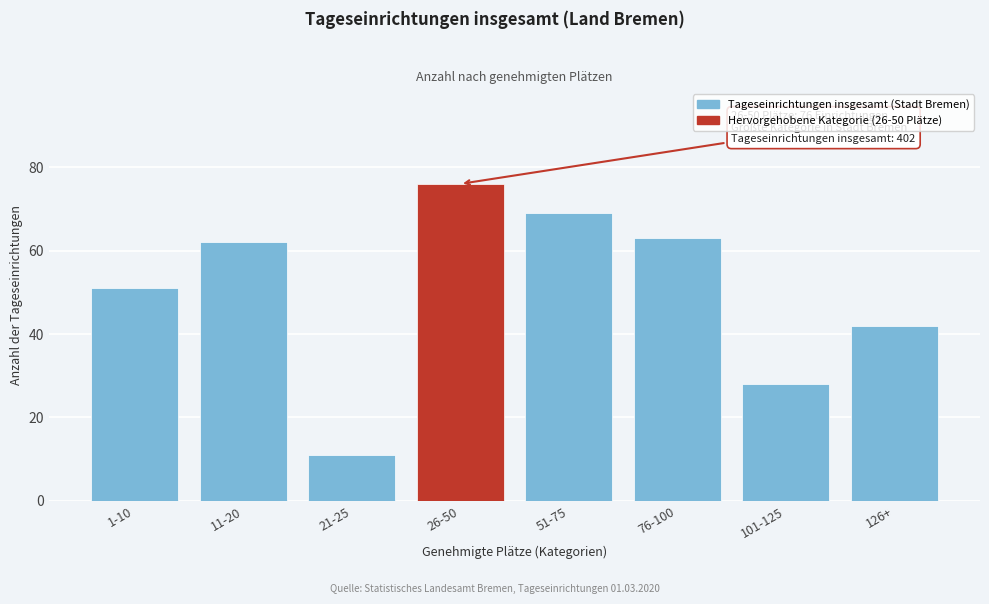

Reading right to left, list all the values displayed in this chart.

42	28	63	69	76	11	62	51